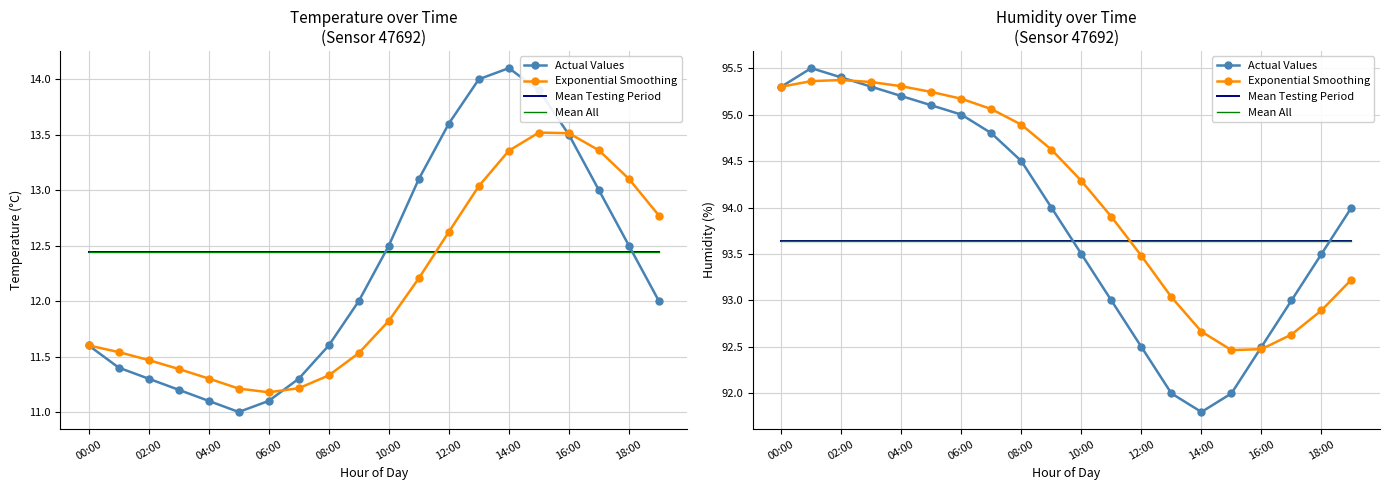

True or false: Mean Testing Period and Mean All intersect in this chart.

False